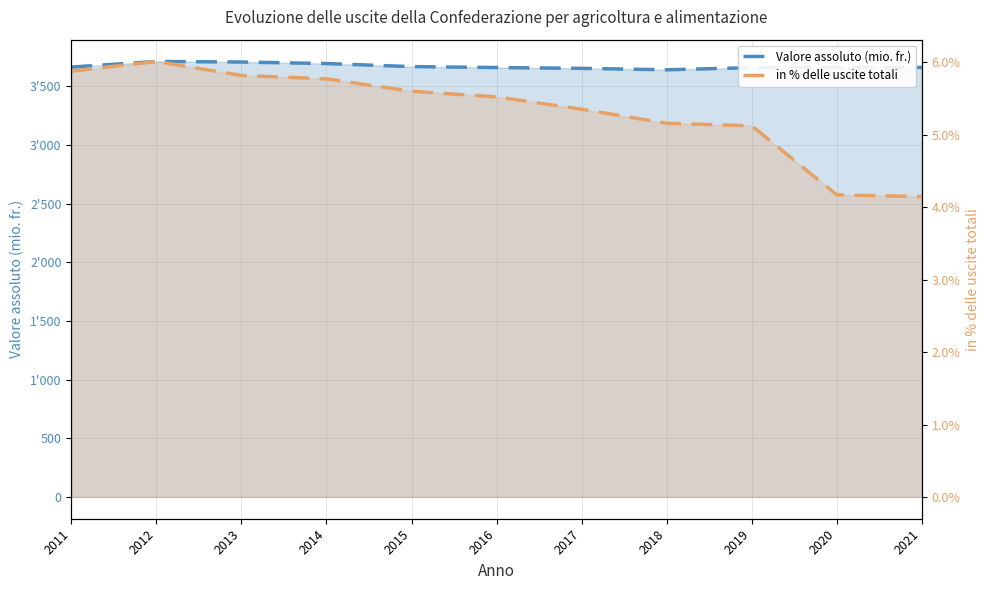

True or false: in % delle uscite totali and Valore assoluto (mio. fr.) cross at least once.

False